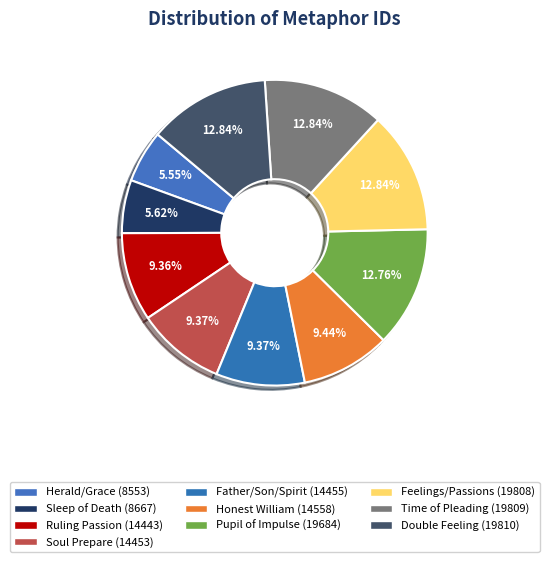

Rank the categories by value from highest to lowest.

Double Feeling, Time of Pleading, Feelings/Passions, Pupil of Impulse, Honest William, Father/Son/Spirit, Soul Prepare, Ruling Passion, Sleep of Death, Herald/Grace